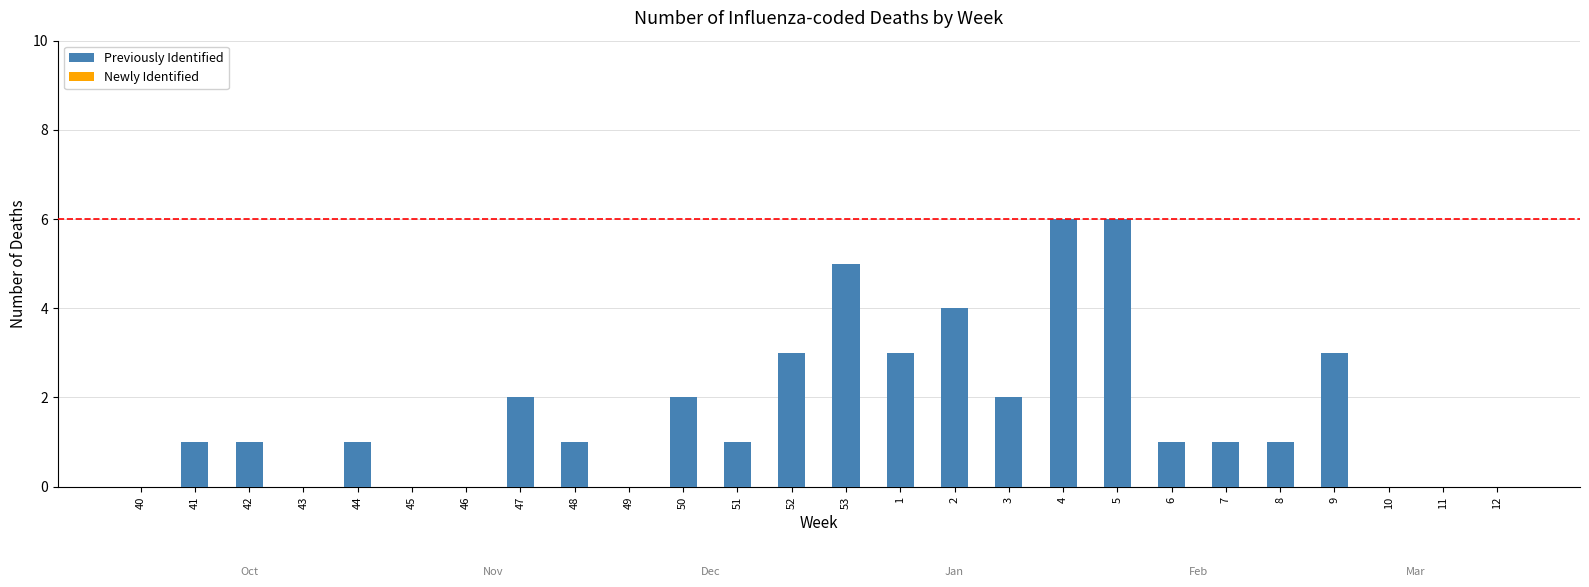

Is it true that the value at 51 is 1?

True